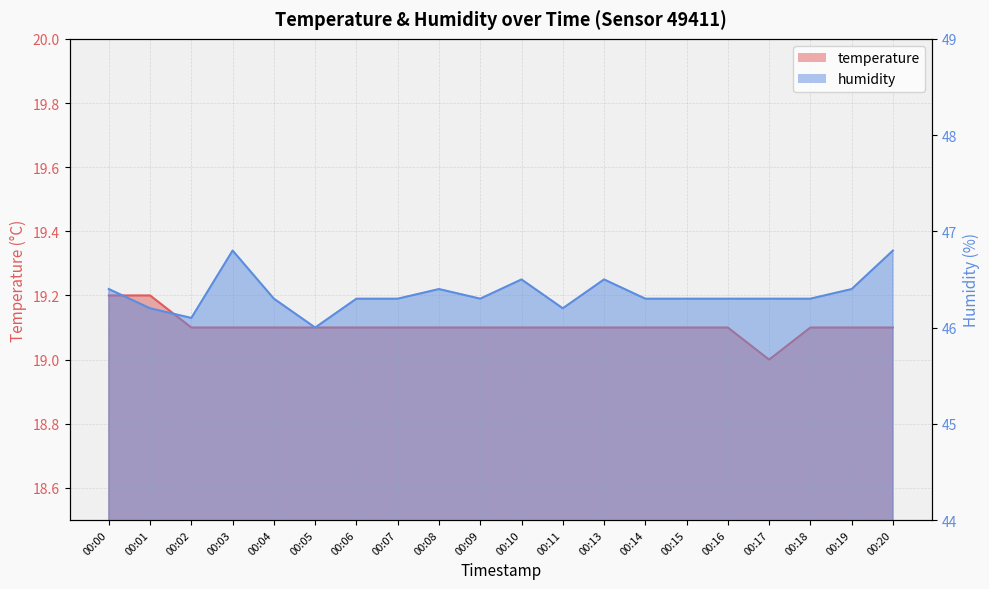

What is the sum of all humidity values?

927.0